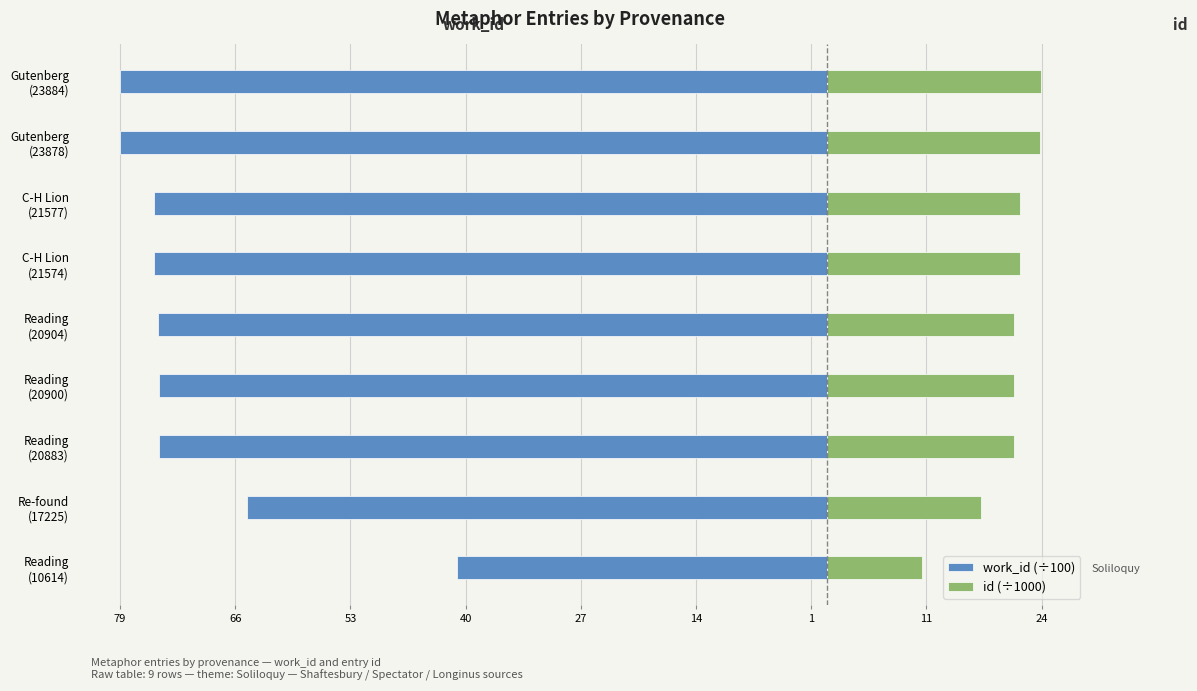

How many data points in work_id (÷100) are less than -74?

7